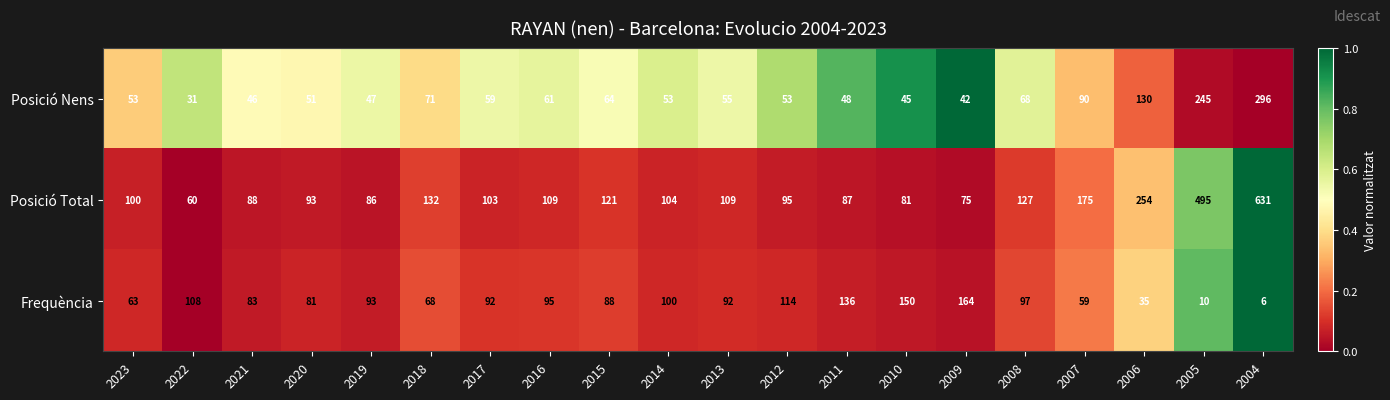

What is the lowest value of the Posició Total series?

60